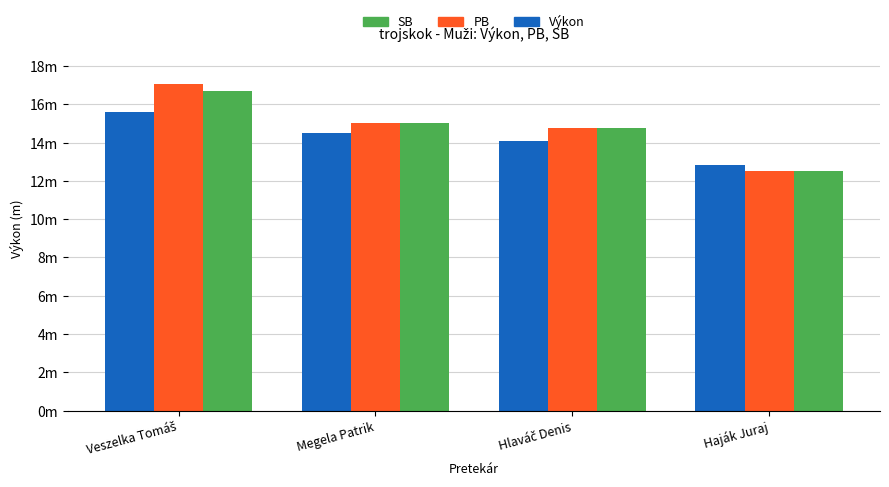

At which category does the chart reach its peak across all series?

Veszelka Tomáš